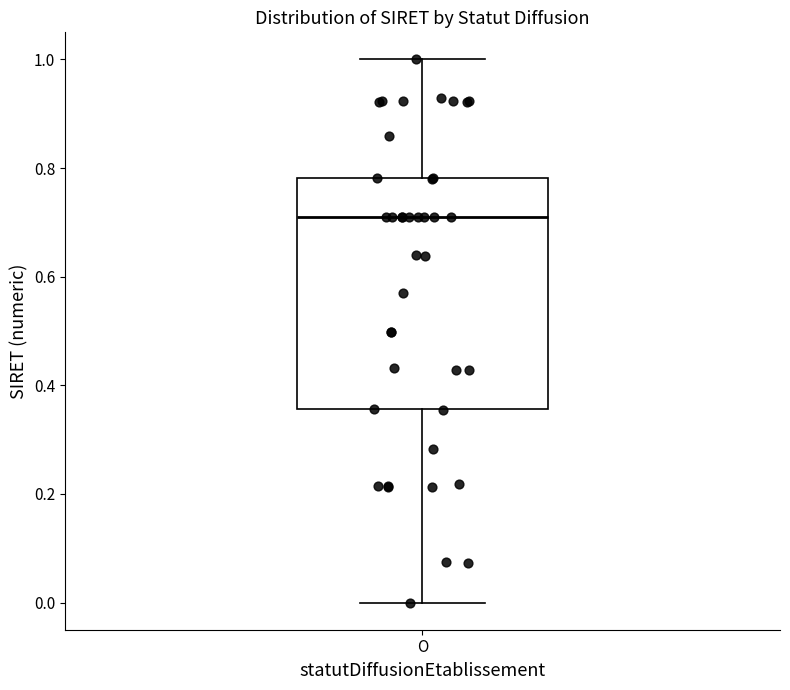

Where is the lower edge of the box for O on the y-axis? The values are not printed on the chart, so give them approximately, as read against the axis.

0.36